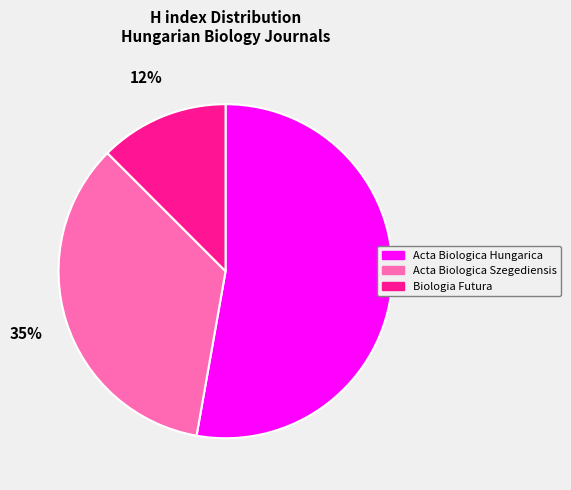

Count the number of slices in the pie.

3